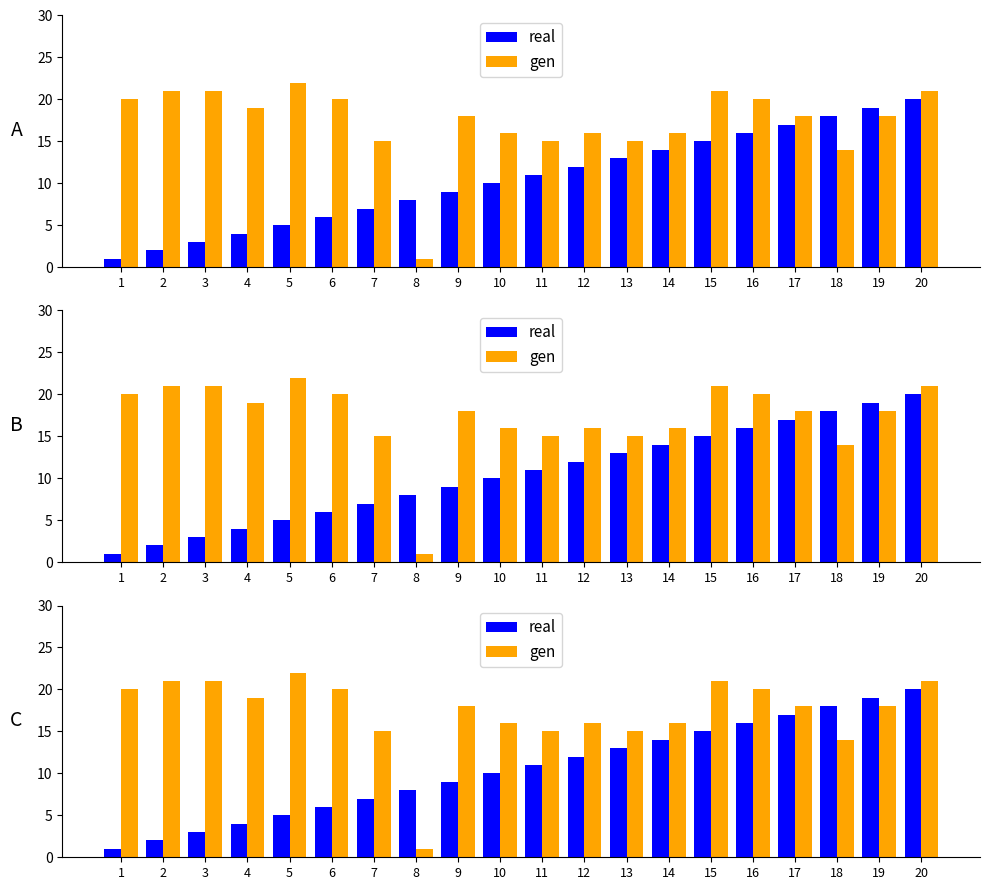

How many data points in real are less than 11?

10